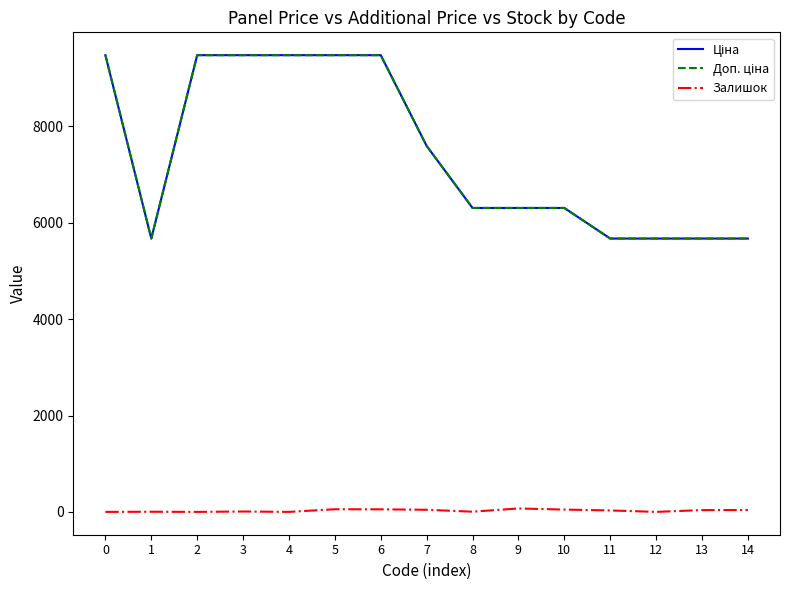

Read the Доп. ціна value at 12.

5673.8